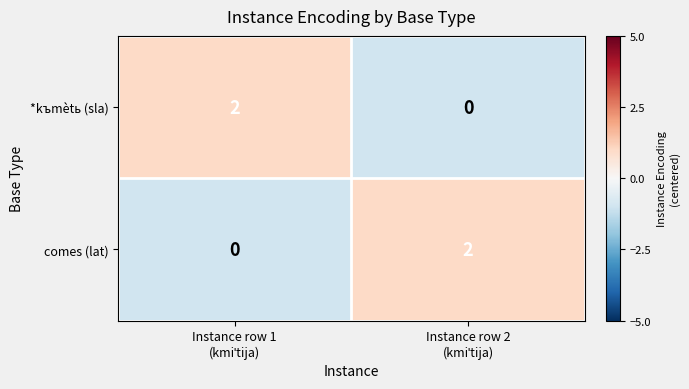

Reading left to right, what are all the values shown in this chart?

*kъmètь (sla): 2	0
comes (lat): 0	2